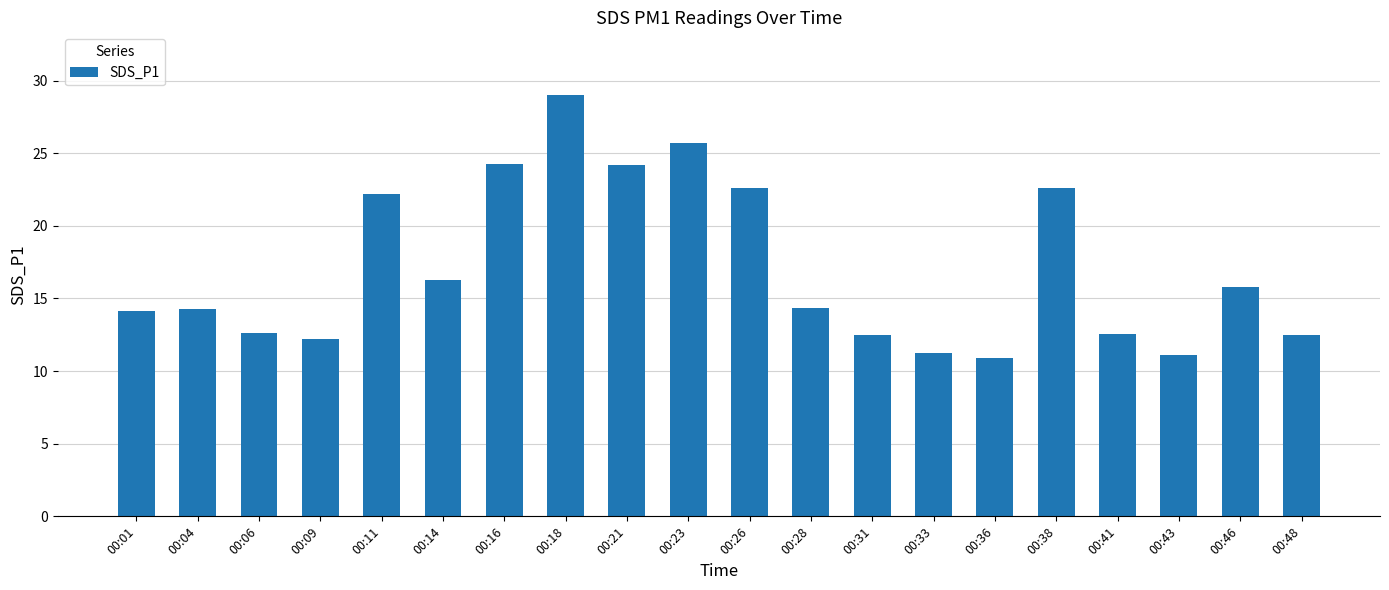

What is the greatest value displayed?

29.0